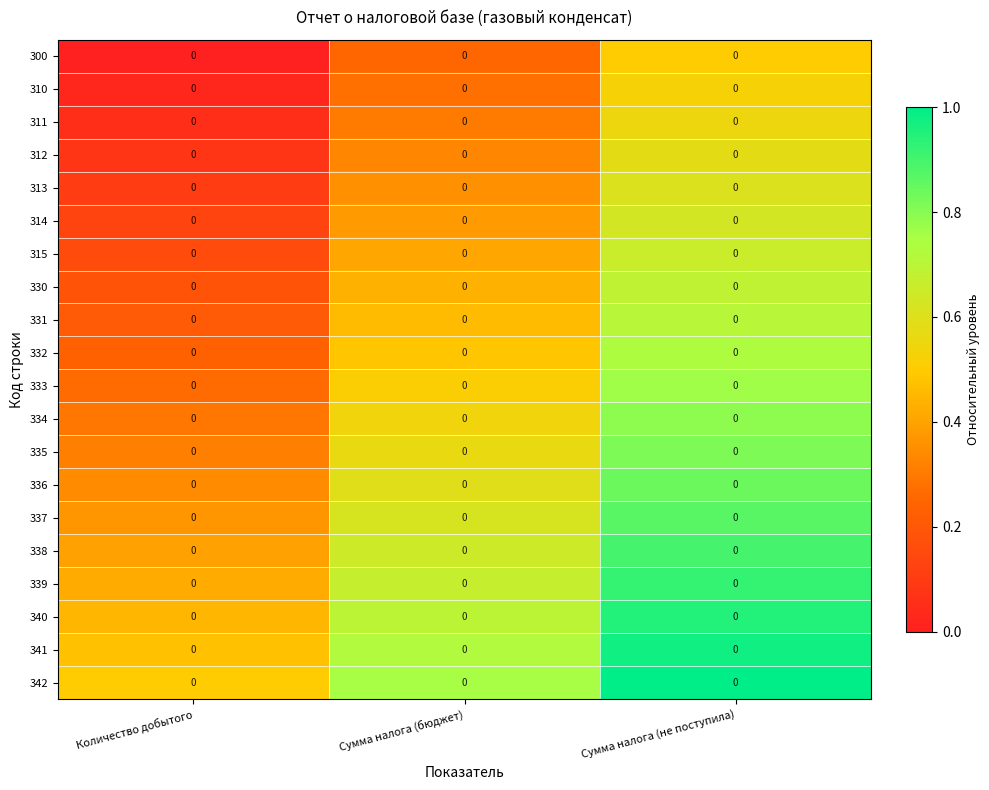

How many categories are shown in the chart?

3